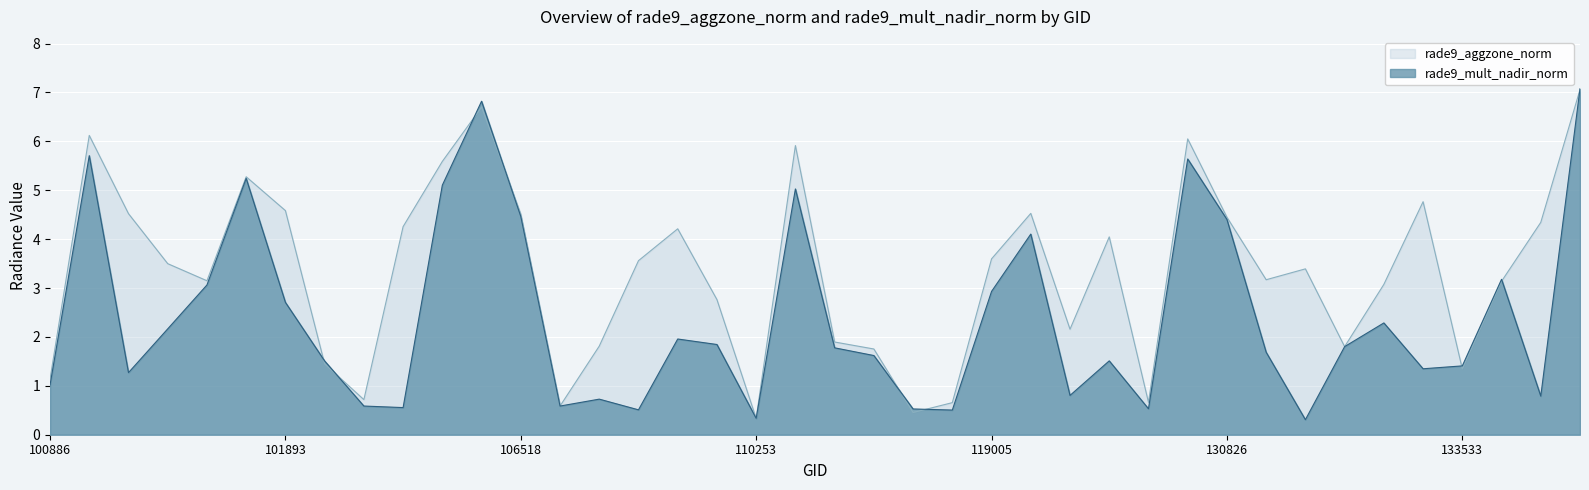

What is the total value across all series at 122129?

5.6